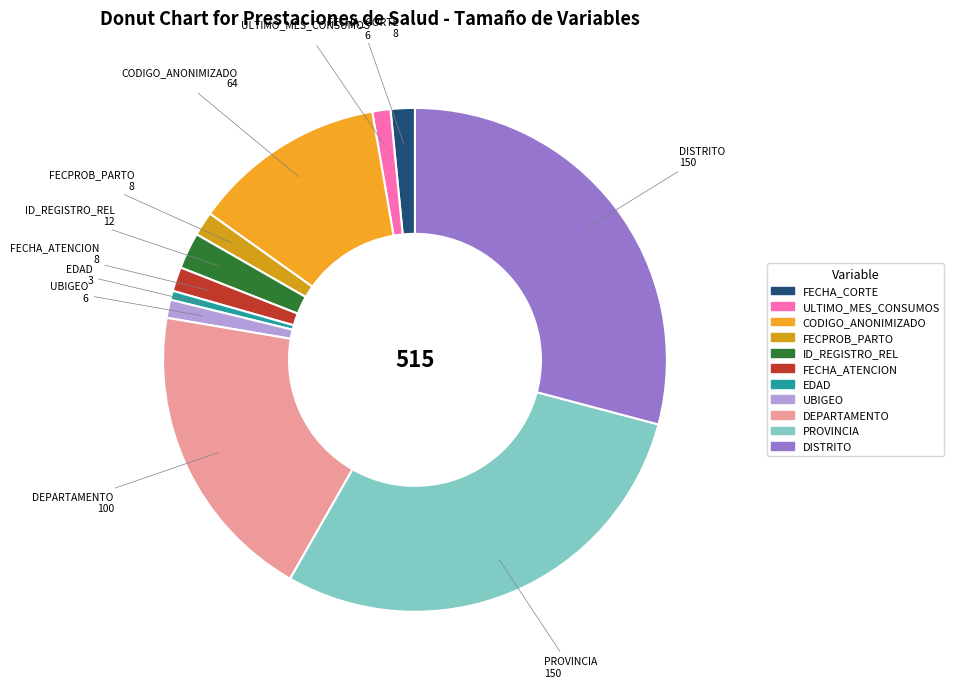

Is the sum of ID_REGISTRO_REL and UBIGEO greater than half?

No